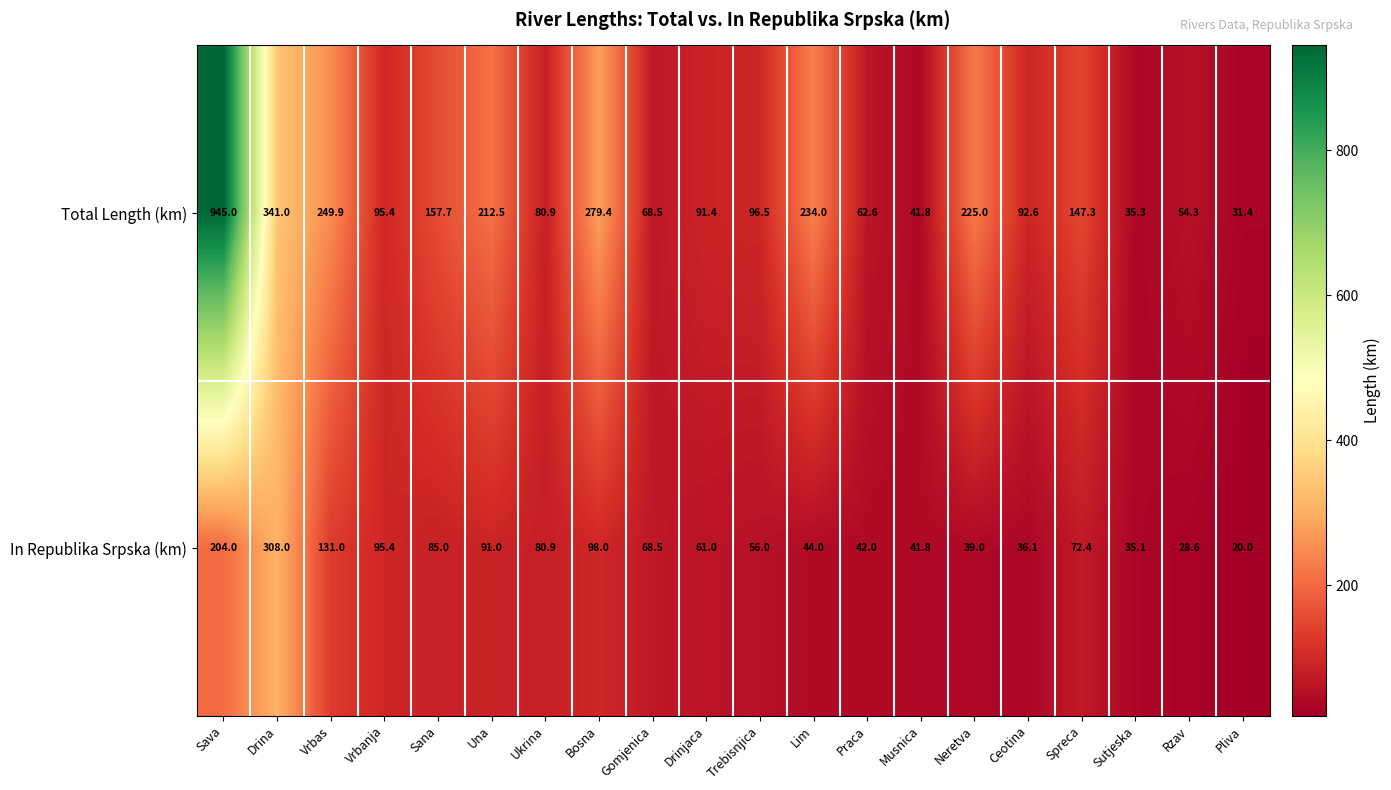

How many distinct data groups are displayed?

2